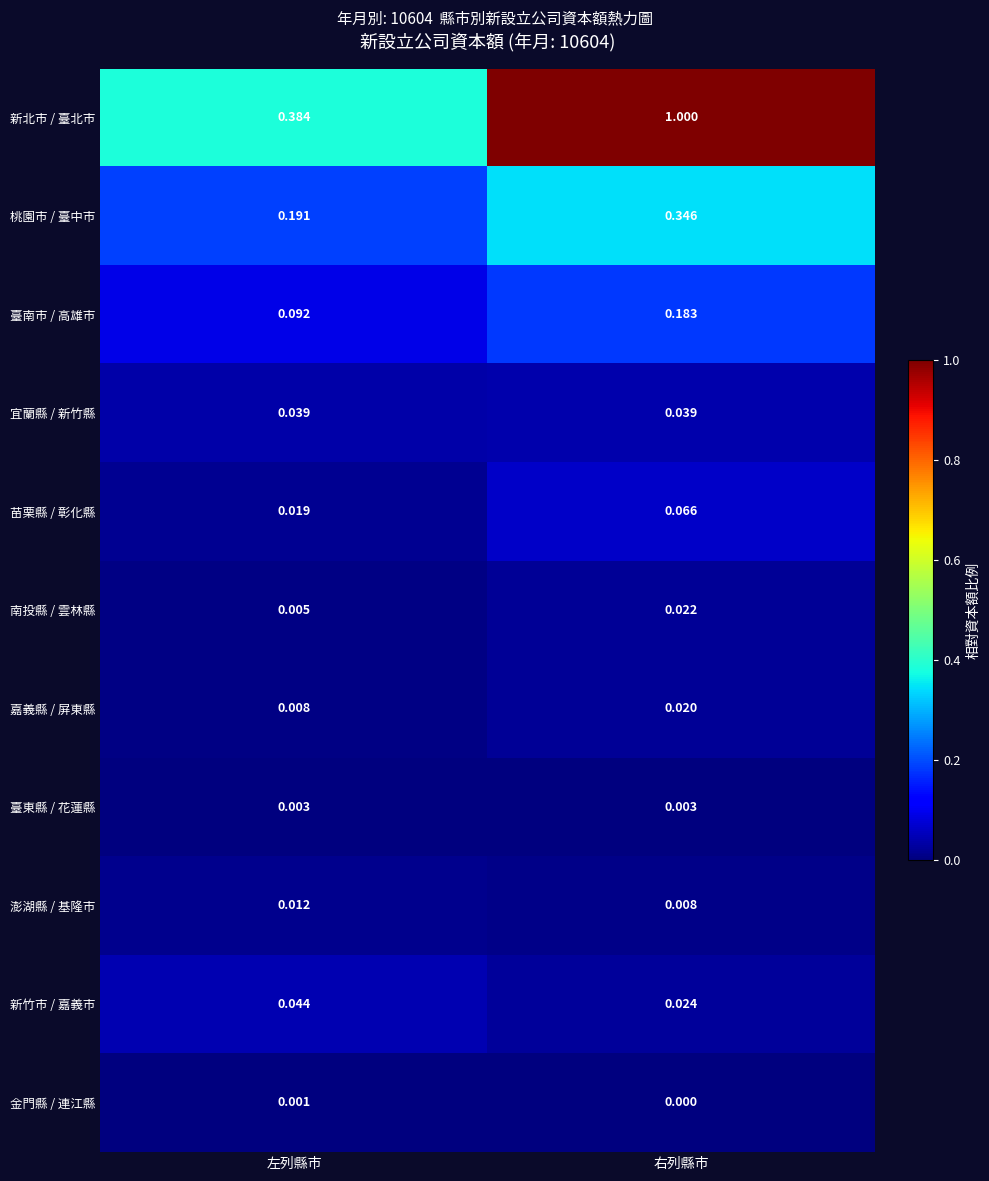

Is the value of 新北市 / 臺北市 at 左列縣市 greater than the value of 南投縣 / 雲林縣 at 左列縣市?

Yes